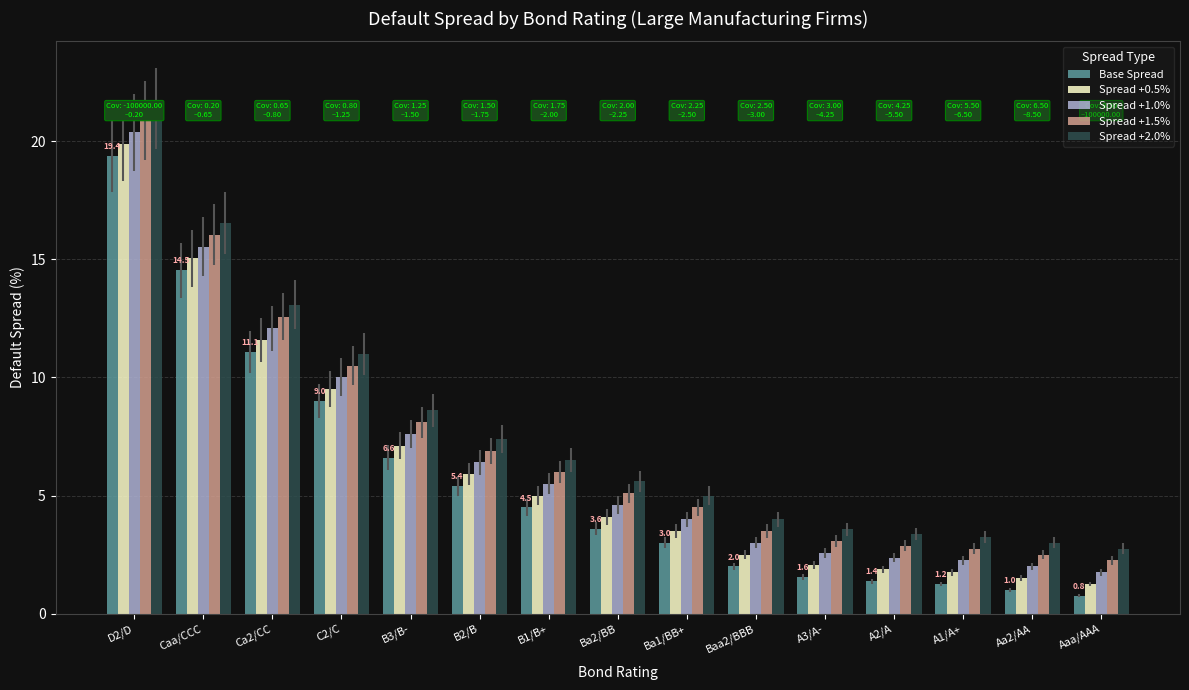

What is the total value across all series at Ba1/BB+?

20.0